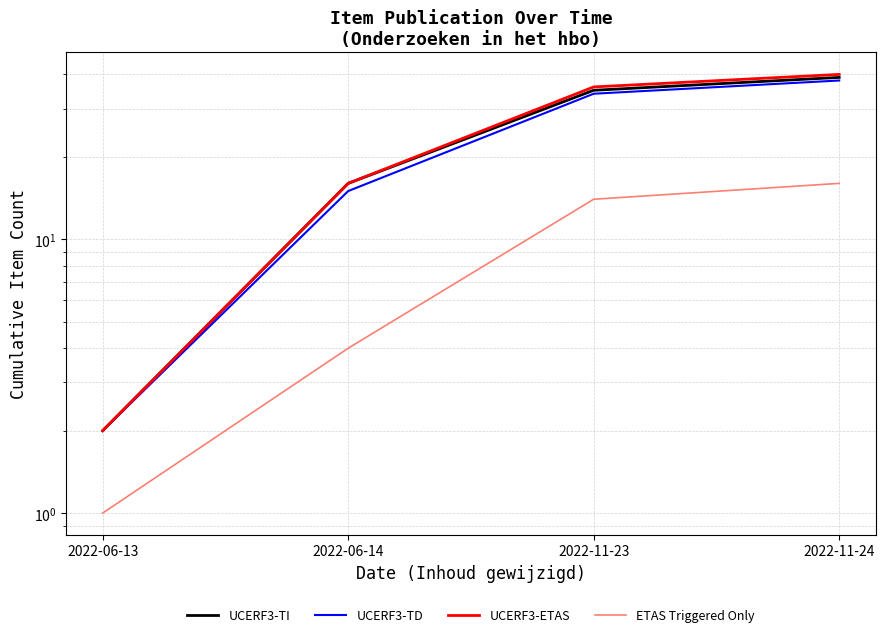

What is the difference between the second highest and minimum values in the UCERF3-TI series?

33